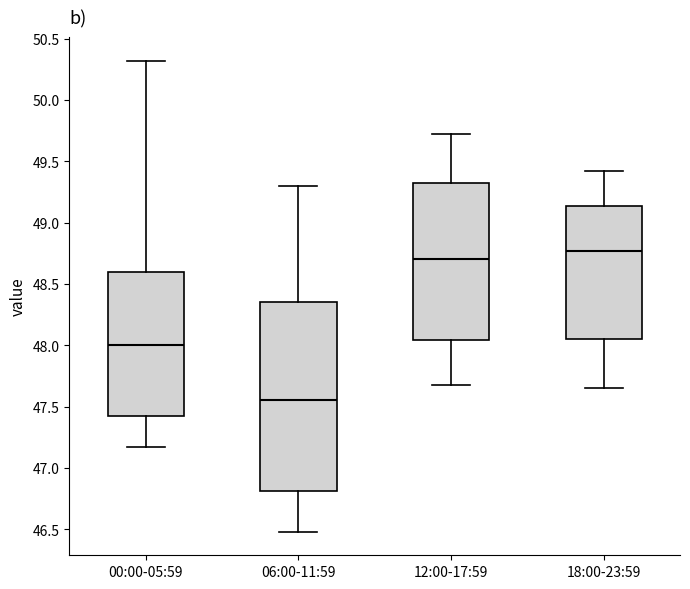

Where is the upper edge of the box for 18:00-23:59 on the y-axis? The values are not printed on the chart, so give them approximately, as read against the axis.

49.15